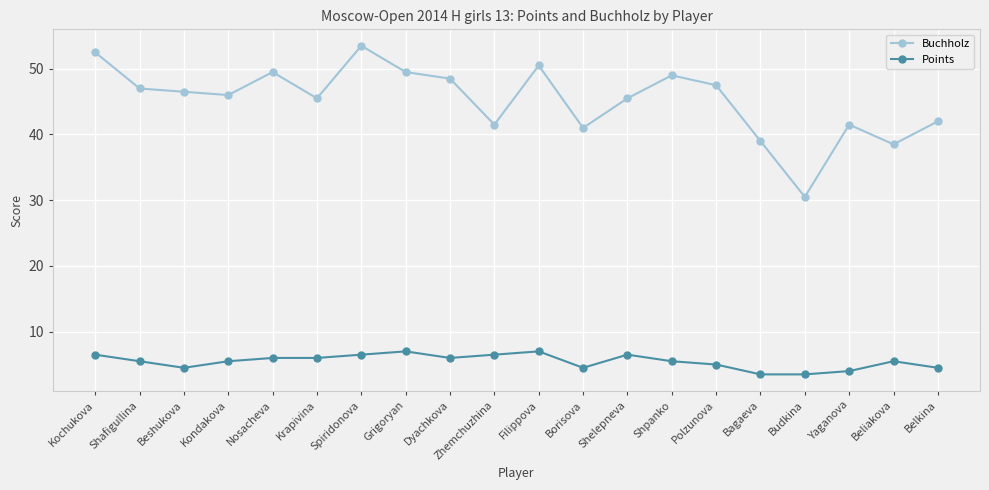

What is the label of the 18th point from the right?

Beshukova